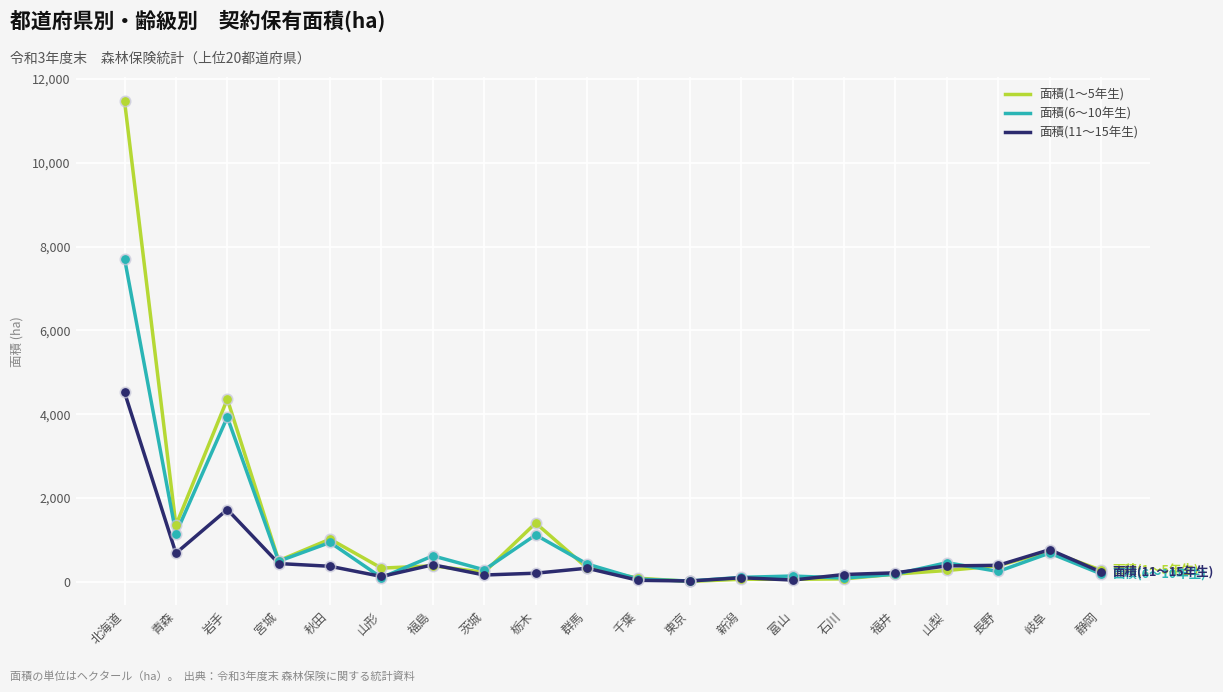

Which series has the largest total across all categories?

面積(1〜5年生)